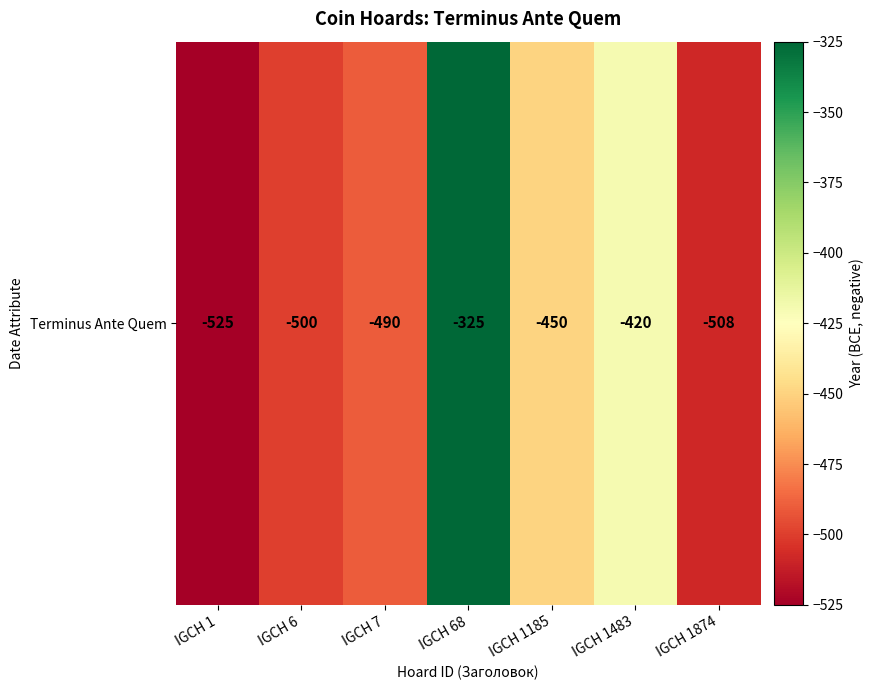

What is the change in value from IGCH 7 to IGCH 68?

+165